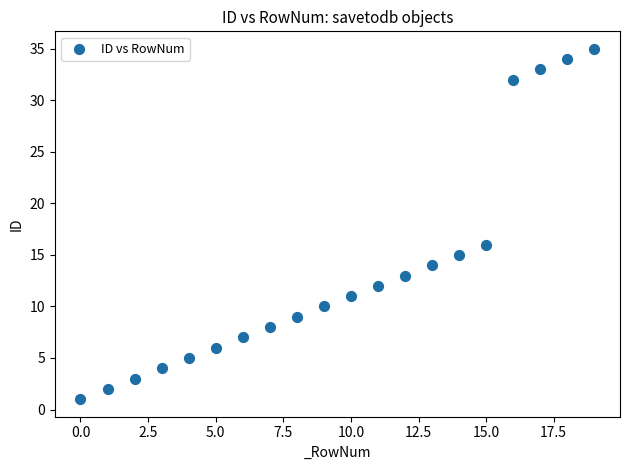

What Y value in the scatter plot is closest to 18?

16